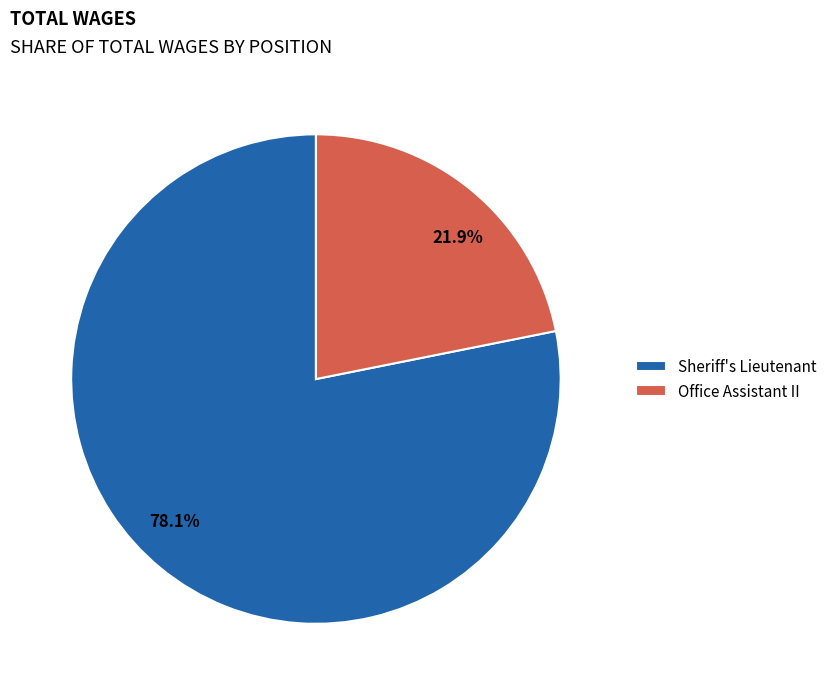

True or false: Office Assistant II accounts for 22% of the total.

True